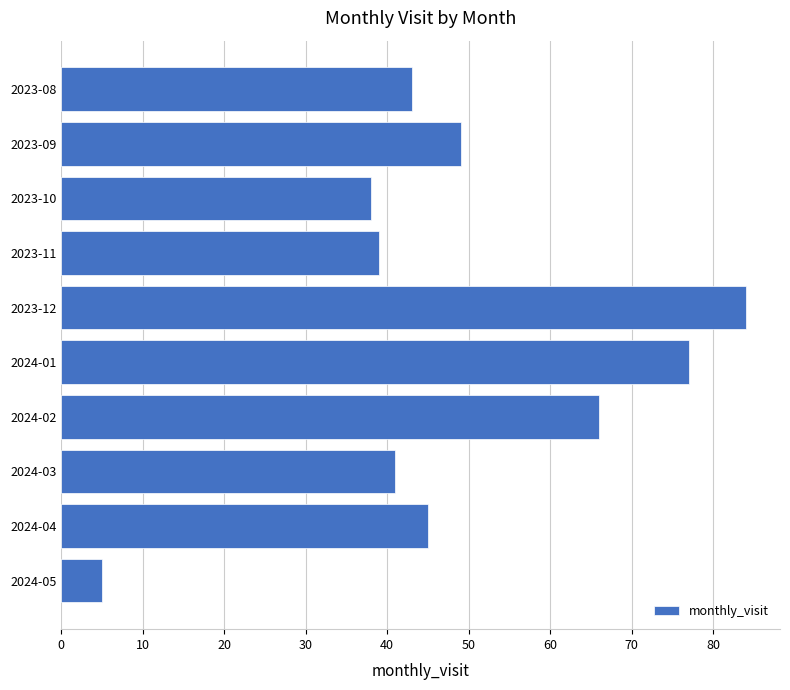

What is the difference between the second highest and minimum values?

72